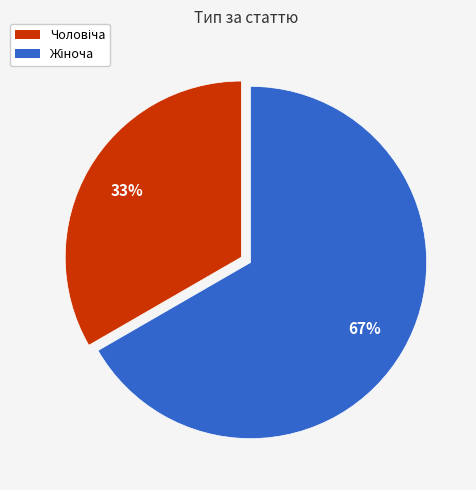

Does any single category account for the majority?

Yes